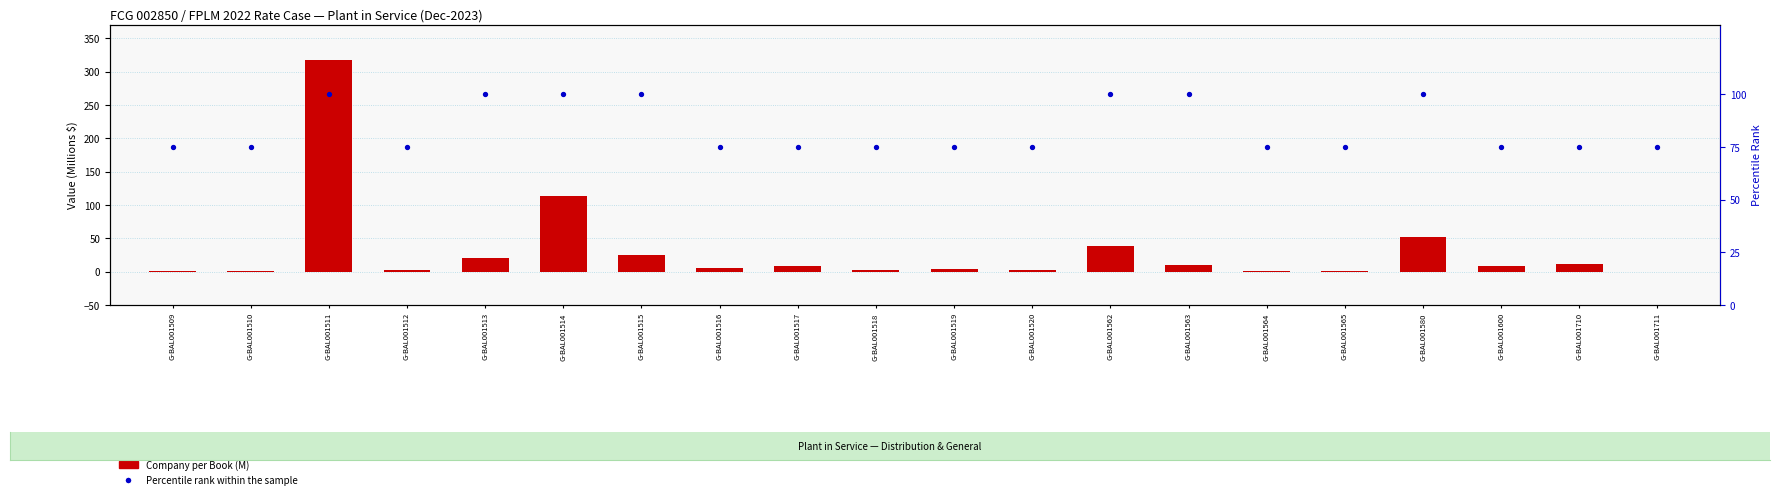

Which series has the largest Y range (max minus min)?

Company per Book (M)